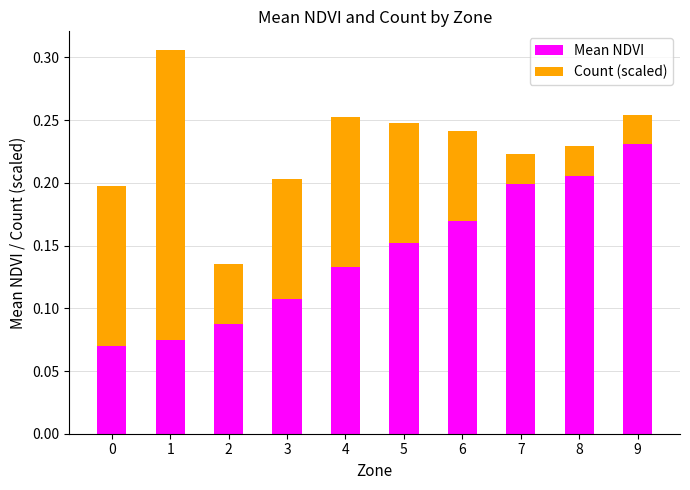

True or false: Mean NDVI has a value of 0.2 at 3.

False